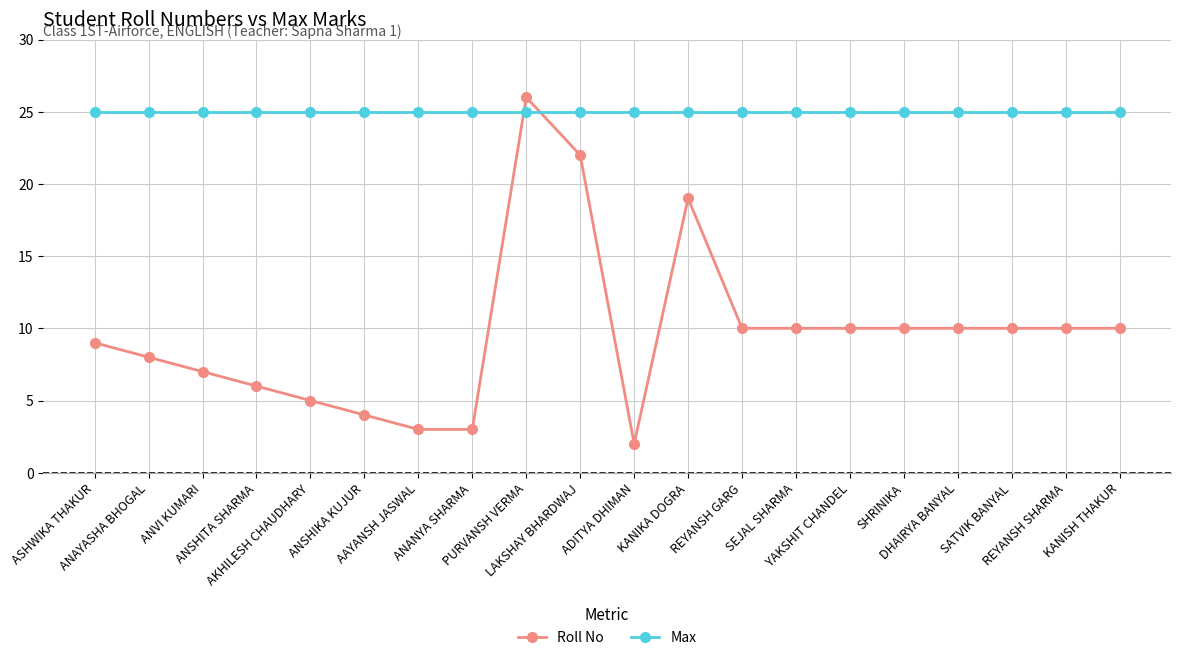

Reading left to right, what are all the values shown in this chart?

Roll No: 9	8	7	6	5	4	3	3	26	22	2	19	10	10	10	10	10	10	10	10
Max: 25	25	25	25	25	25	25	25	25	25	25	25	25	25	25	25	25	25	25	25